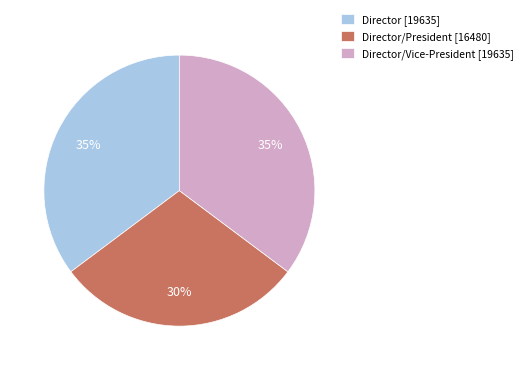

To the nearest percent, what portion does Director/President [16480] represent?

30%